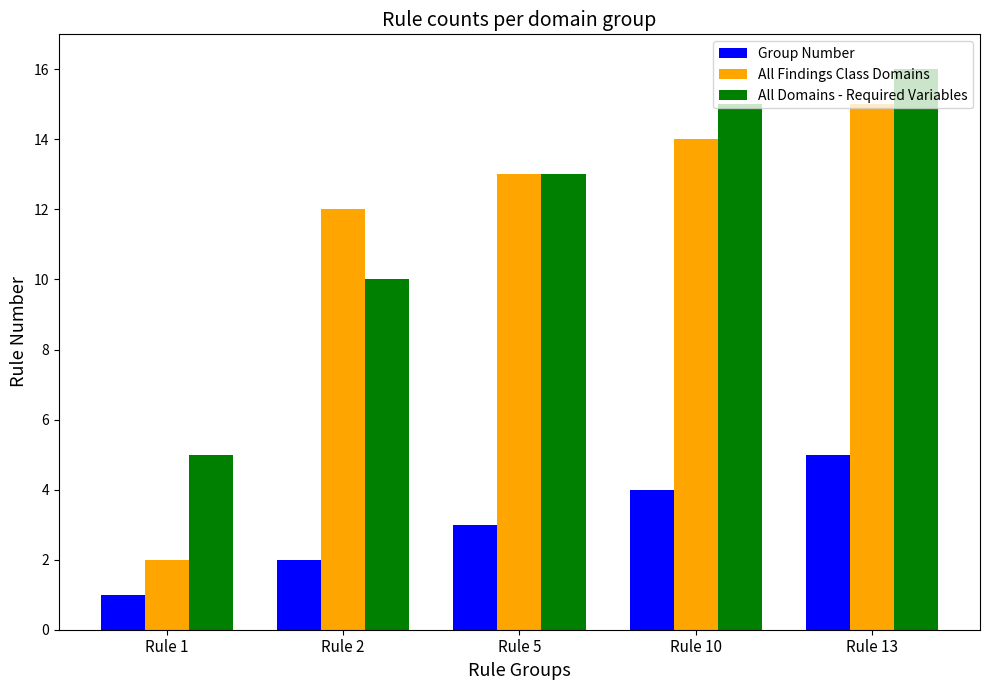

What is the maximum value shown in the chart?

16